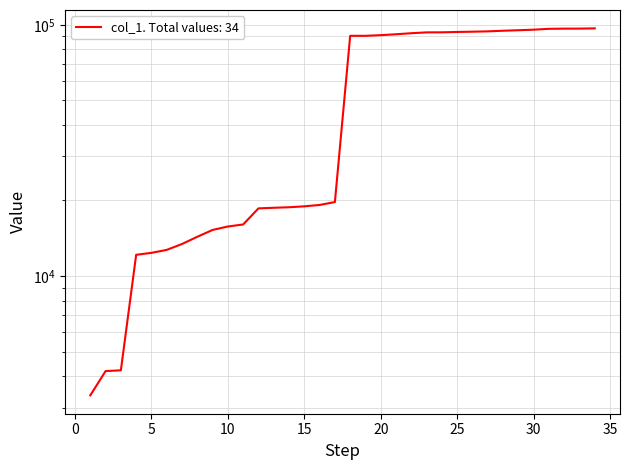

What is the greatest value displayed?

96817